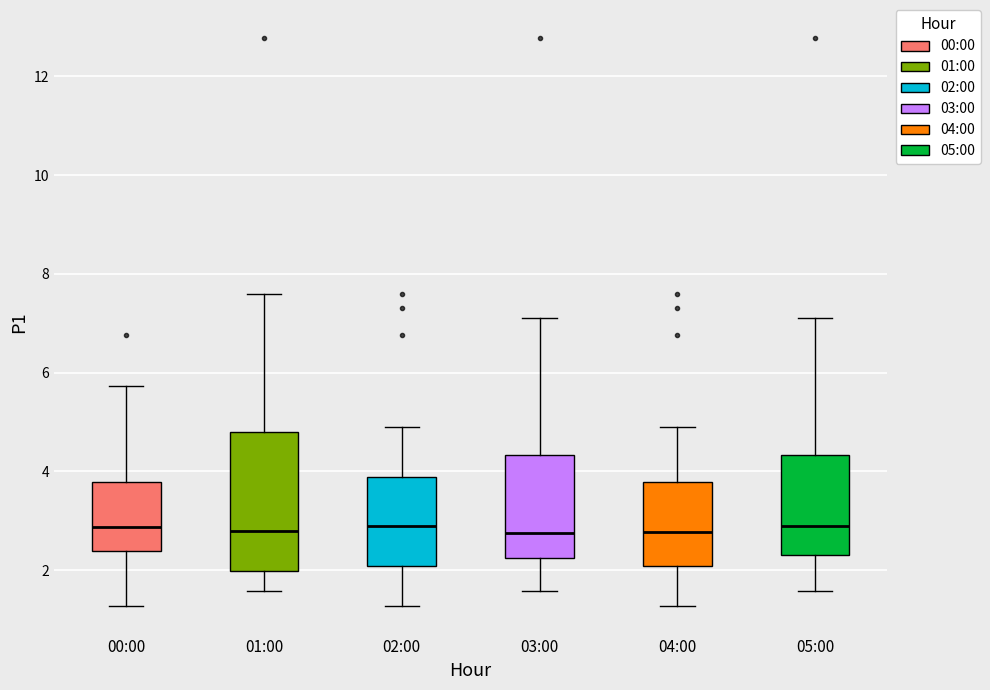

Reading left to right, read every box against the y-axis: the position of its median line, the range the box covers, and the ends of its whiskers. The values are not printed on the chart, so give them approximately, as read against the axis.

00:00: median 2.8, box 2.4 to 3.8, whiskers 1.2 to 5.8
01:00: median 2.8, box 2.0 to 4.8, whiskers 1.6 to 7.6
02:00: median 2.8, box 2.0 to 3.8, whiskers 1.2 to 5.0
03:00: median 2.8, box 2.2 to 4.4, whiskers 1.6 to 7.2
04:00: median 2.8, box 2.0 to 3.8, whiskers 1.2 to 5.0
05:00: median 2.8, box 2.4 to 4.4, whiskers 1.6 to 7.2